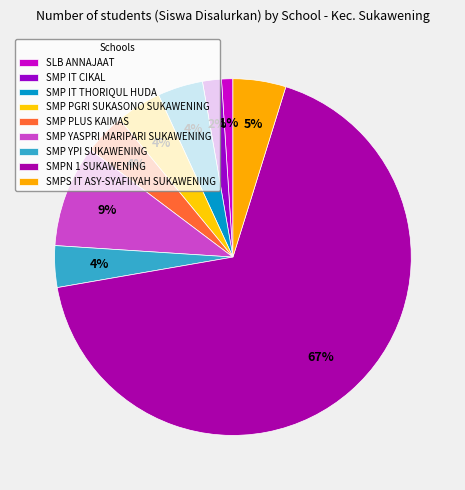

Rank the categories by value from highest to lowest.

SMPN 1 SUKAWENING, SMP YASPRI MARIPARI SUKAWENING, SMPS IT ASY-SYAFIIYAH SUKAWENING, SMP IT THORIQUL HUDA, SMP PGRI SUKASONO SUKAWENING, SMP PLUS KAIMAS, SMP YPI SUKAWENING, SMP IT CIKAL, SLB ANNAJAAT